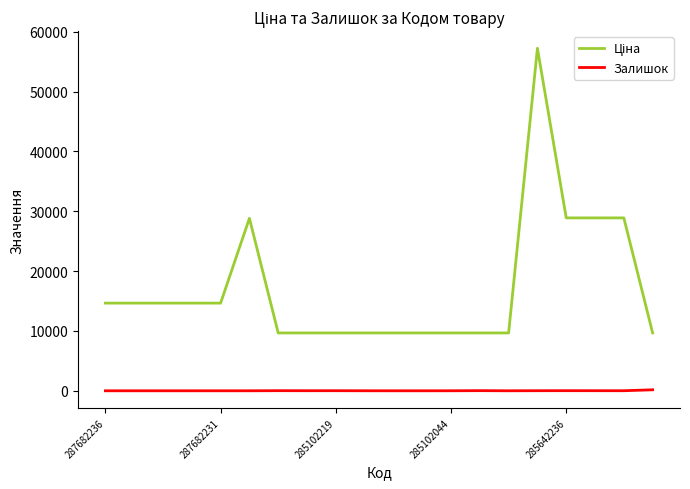

What is the greatest value displayed?

57235.5